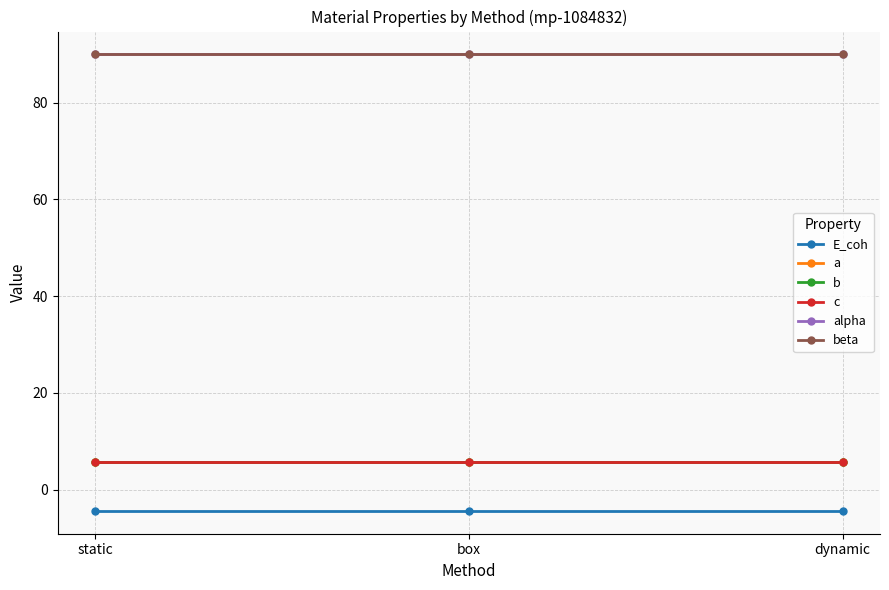

How many lines are shown in the chart?

6